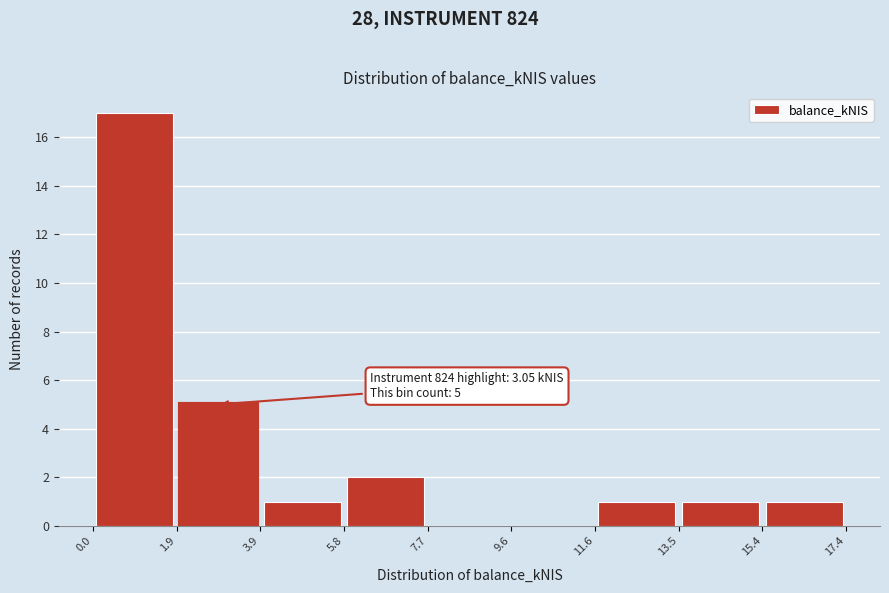

Which range on the x-axis has the tallest bar?

0.0 to 1.9